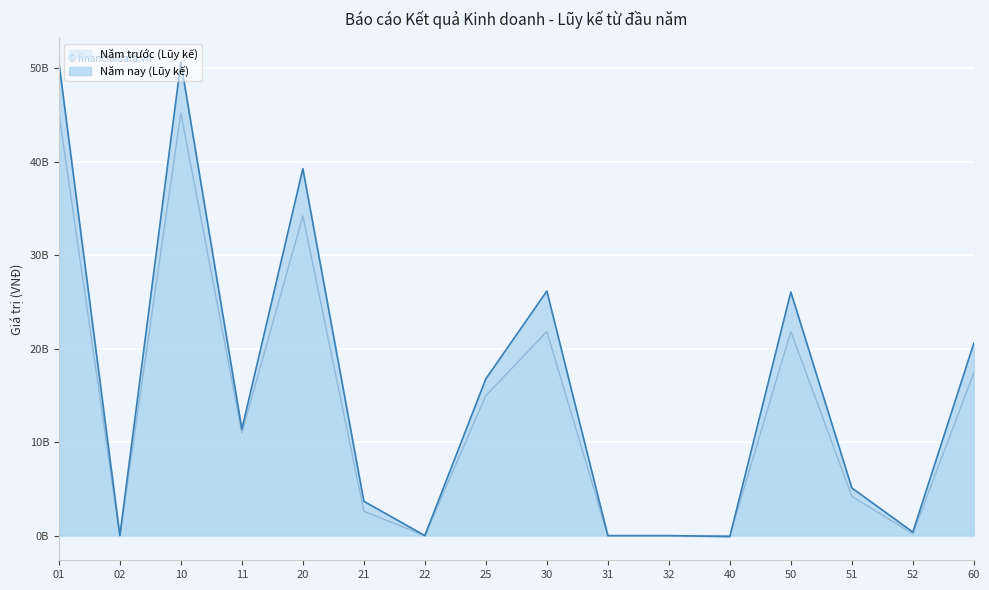

At 40, list the series in order from largest to smallest.

Năm trước (Lũy kế), Năm nay (Lũy kế)